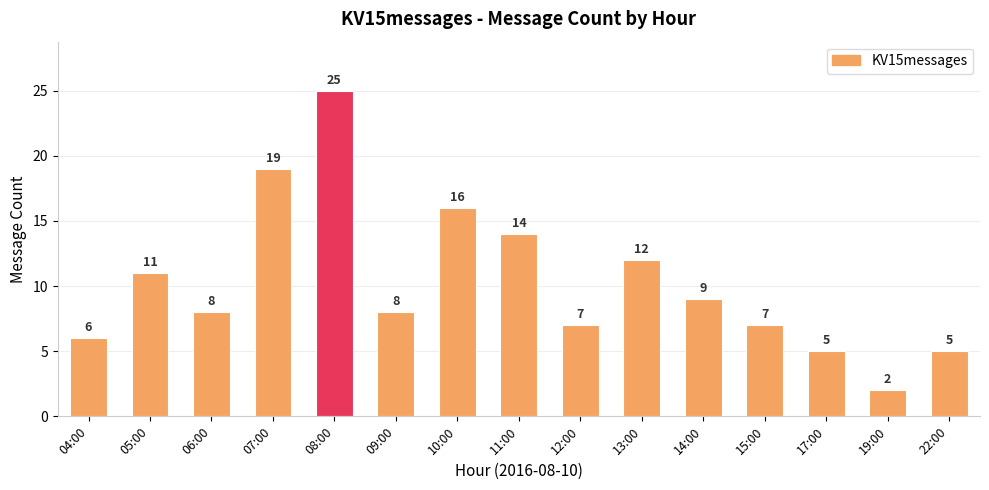

The value at 17:00 is 5. True or false?

True